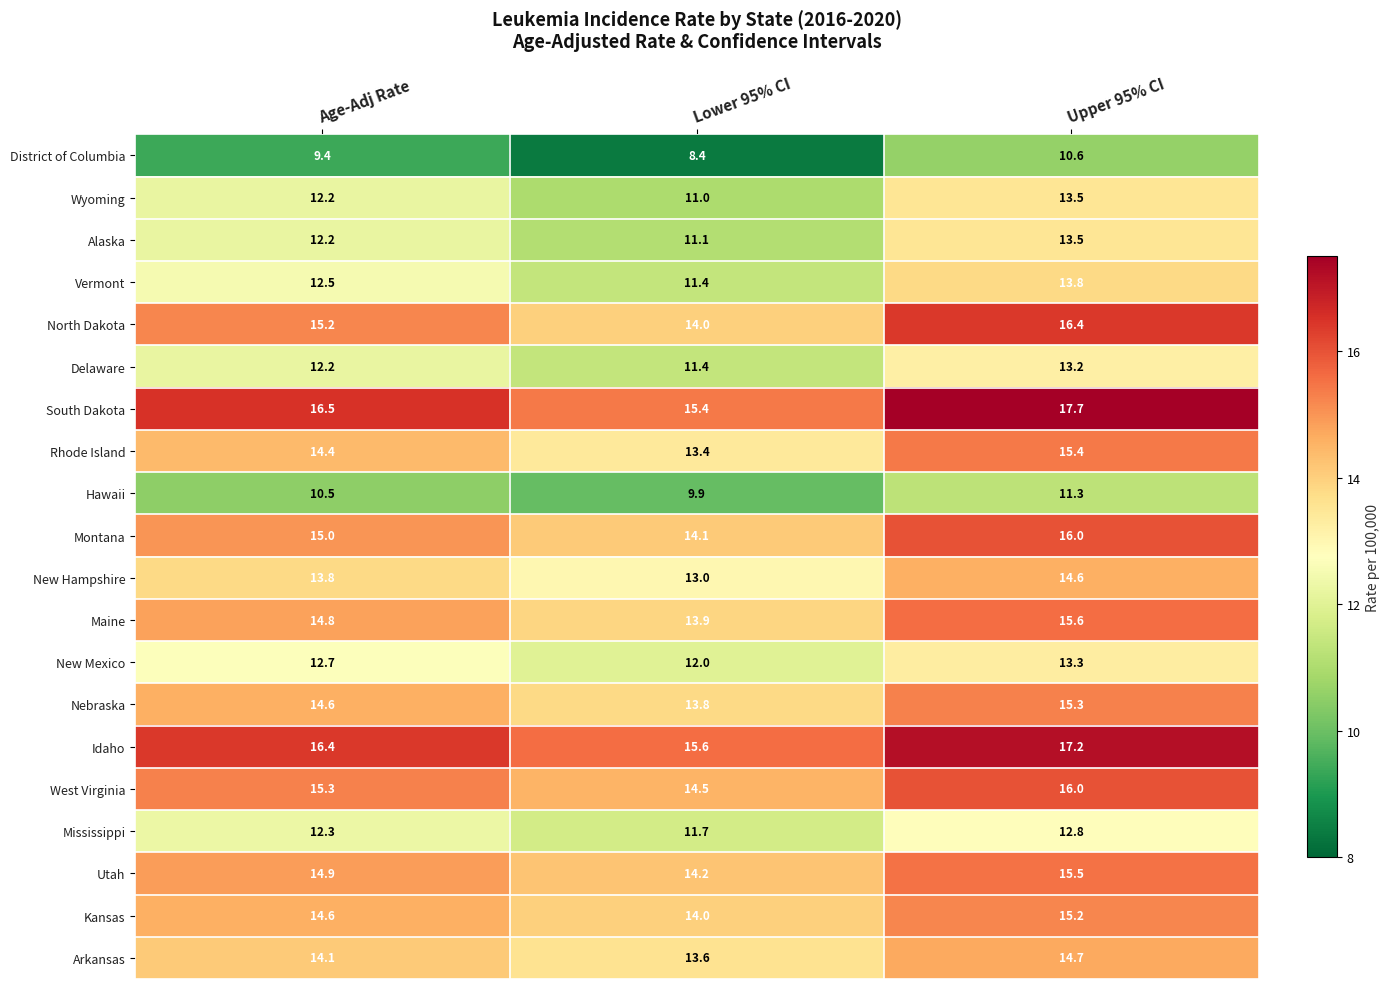

How many categories are shown in the chart?

3